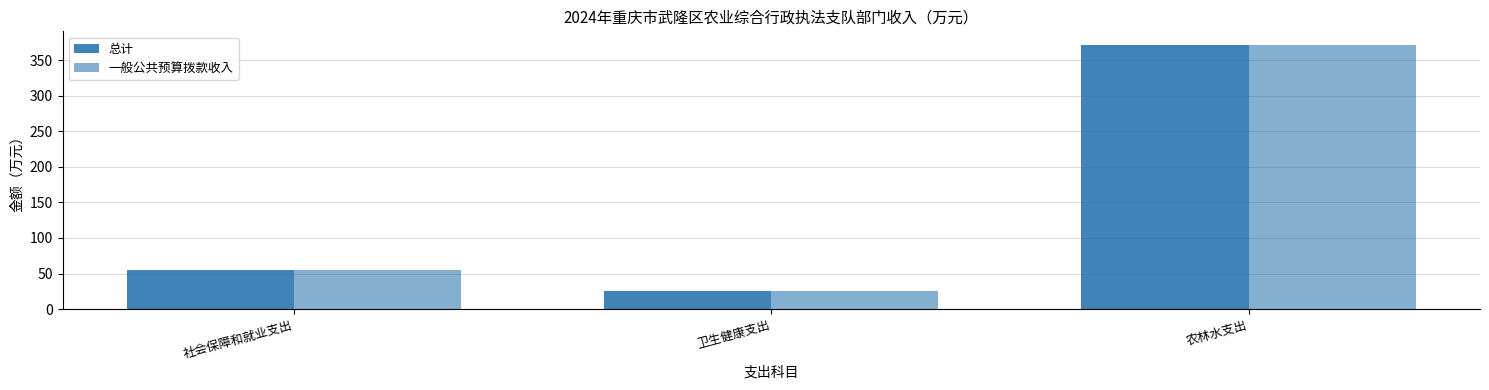

What is the sum of the 一般公共预算拨款收入 values at 农林水支出 and 社会保障和就业支出?

427.3